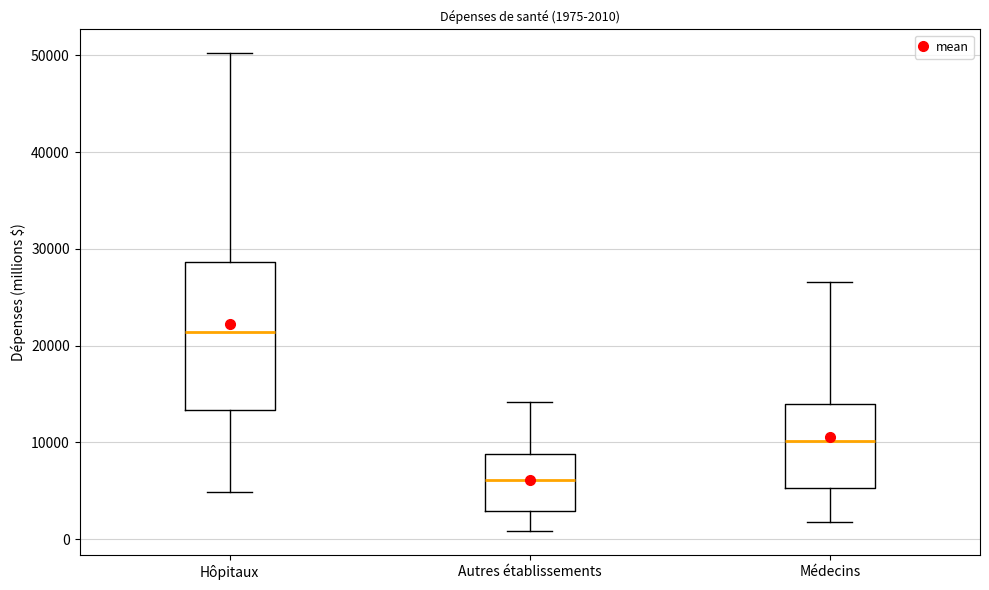

Which box is the tallest, from its lower edge to its upper edge?

Hôpitaux